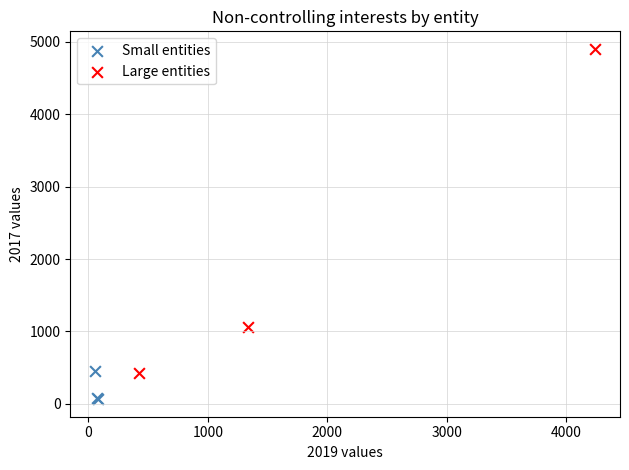

Which series has the largest Y range (max minus min)?

Large entities